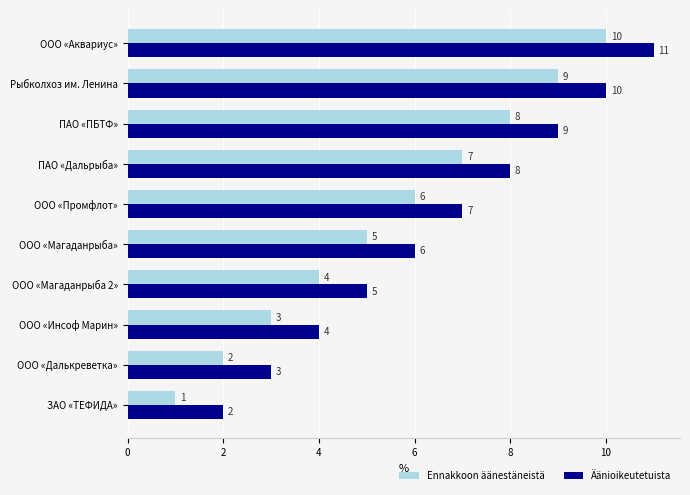

What is the sum of the Äänioikeutetuista values at ООО «Инсоф Марин» and Рыбколхоз им. Ленина?

14